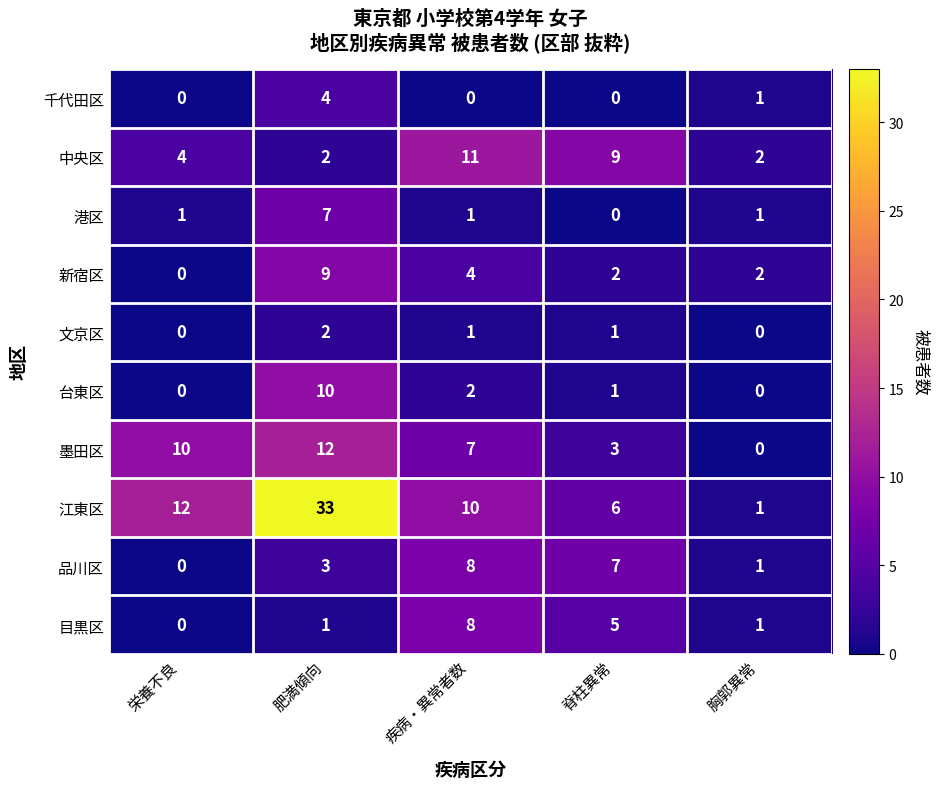

Count the number of data series in this chart.

10